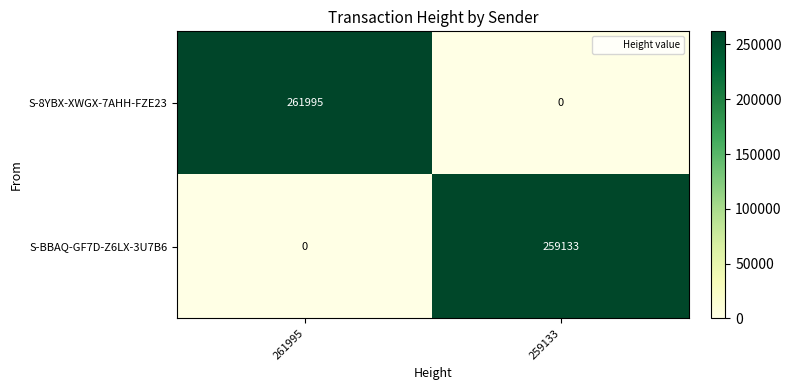

List the series in order of their peak value, highest first.

S-8YBX-XWGX-7AHH-FZE23, S-BBAQ-GF7D-Z6LX-3U7B6